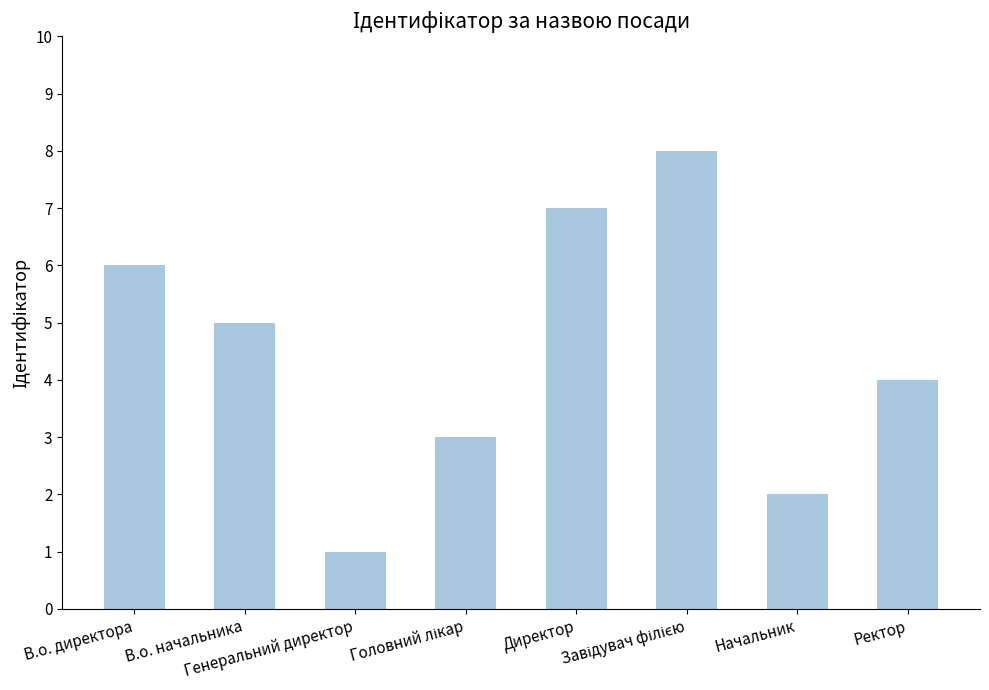

What is the minimum value shown in the chart?

1